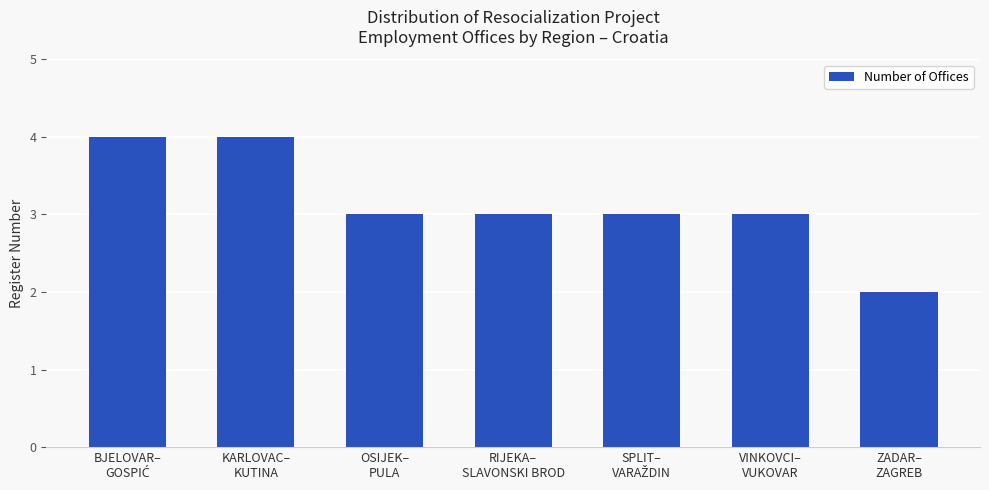

What is the greatest value displayed?

4